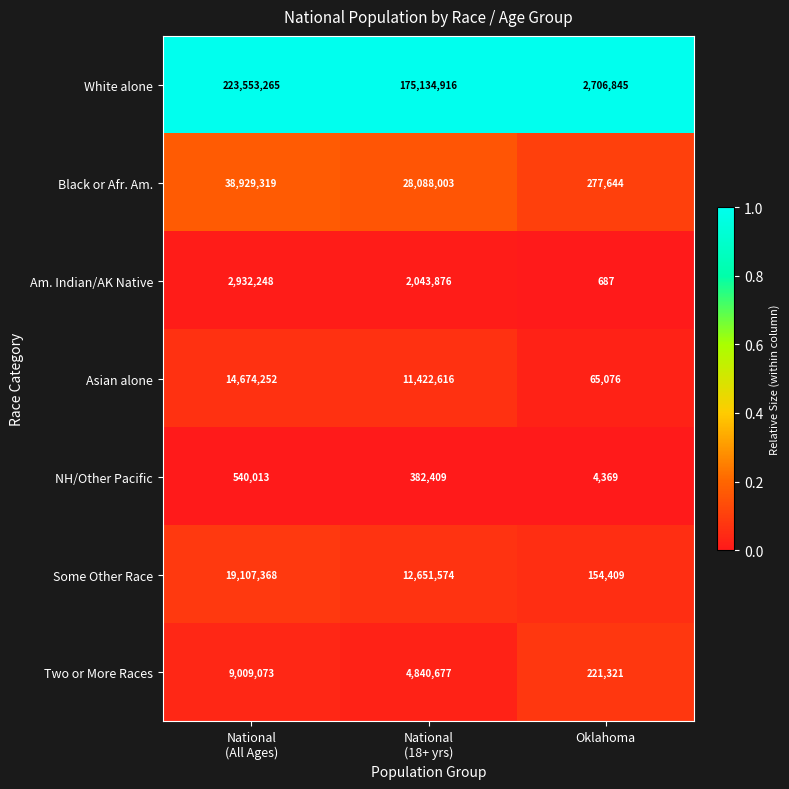

What is the lowest value of the Two or More Races series?

221321